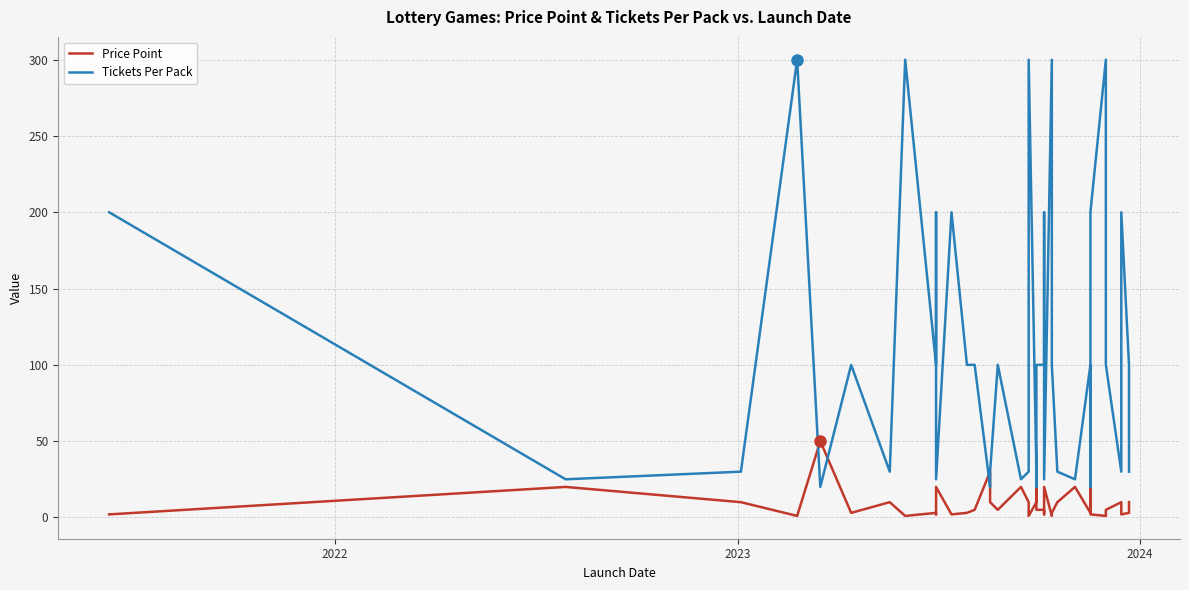

Count the number of data series in this chart.

2